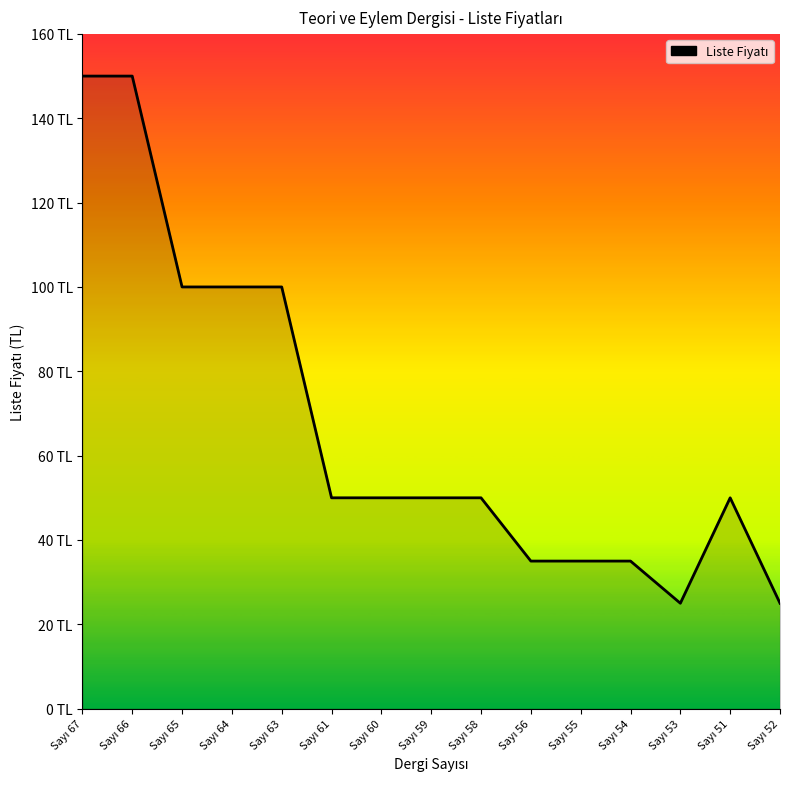

Does the chart have visible grid lines?

No